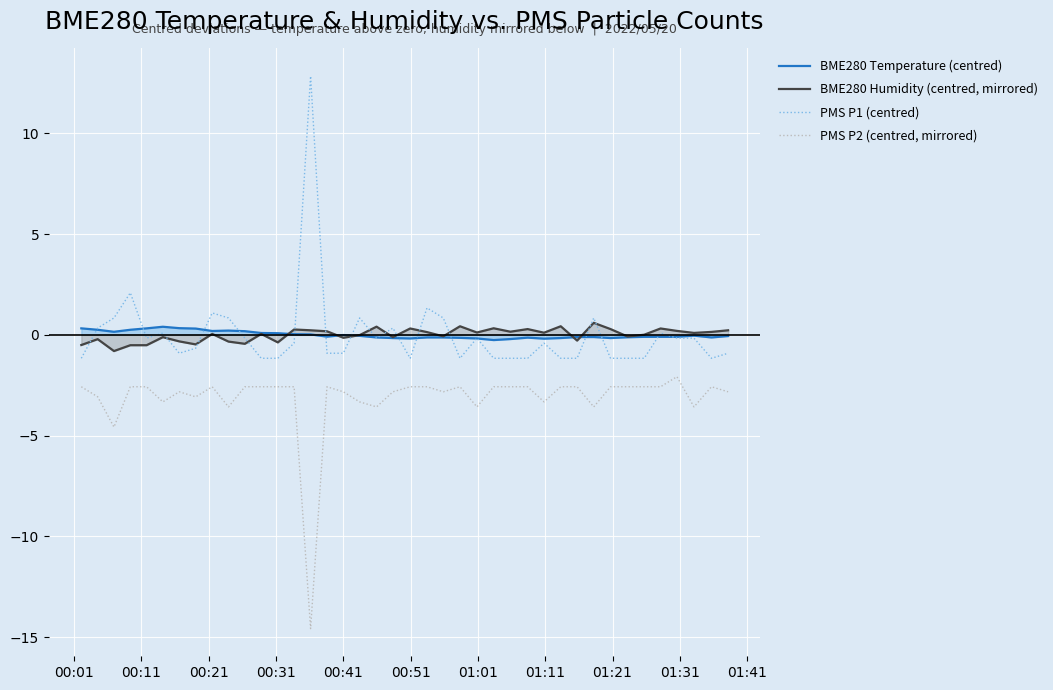

Which series has the largest range (max minus min)?

PMS P1 (centred)